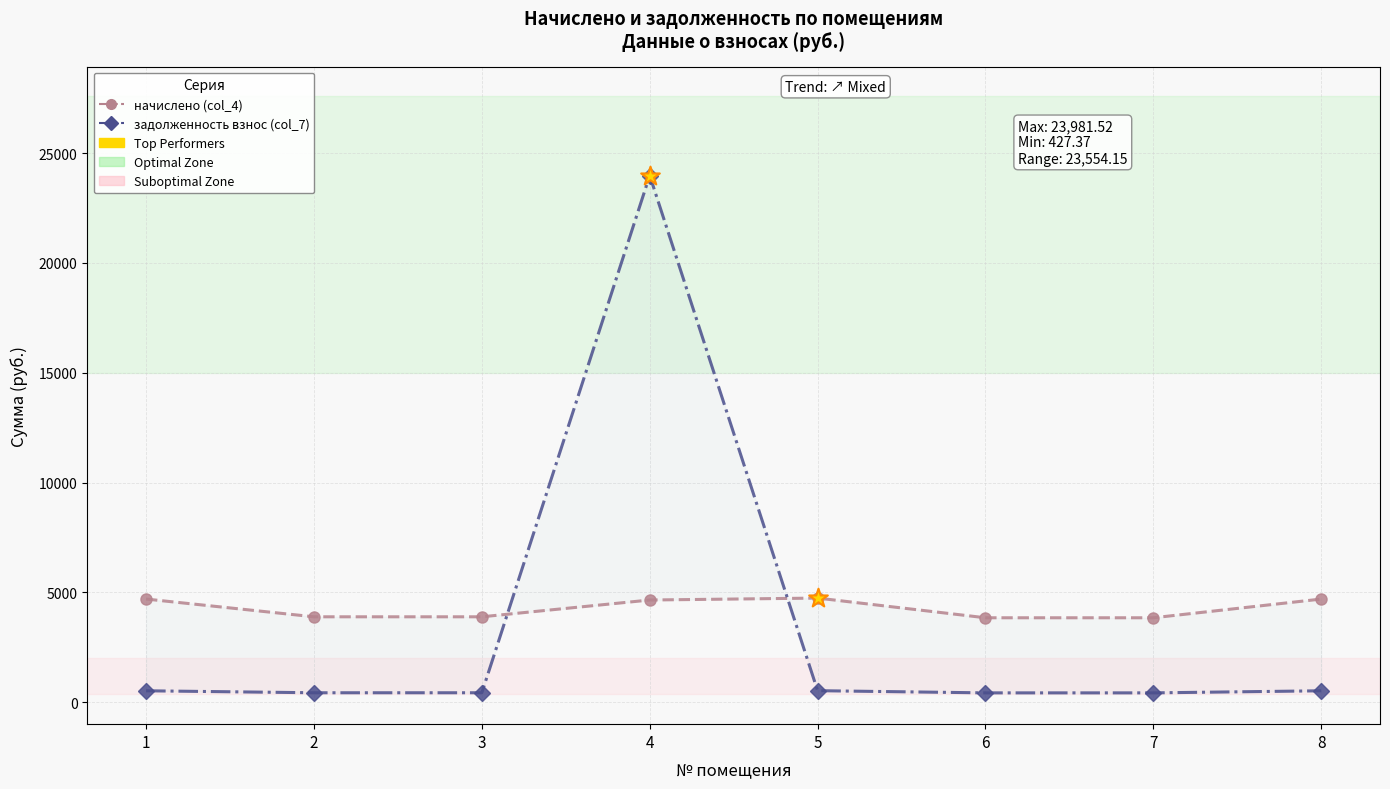

Which series contains the lowest Y value?

задолженность взнос (col_7)